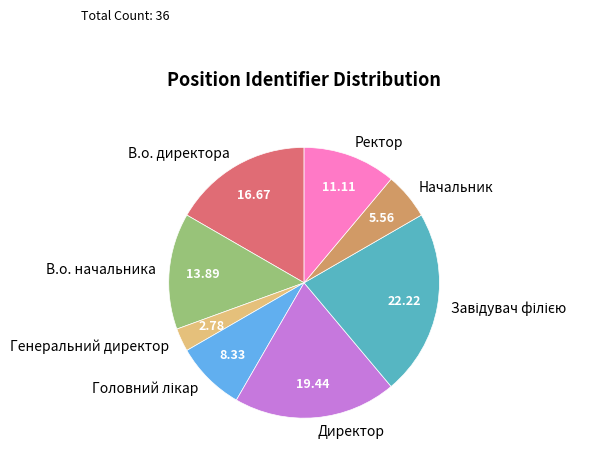

Which slice is the smallest?

Генеральний директор